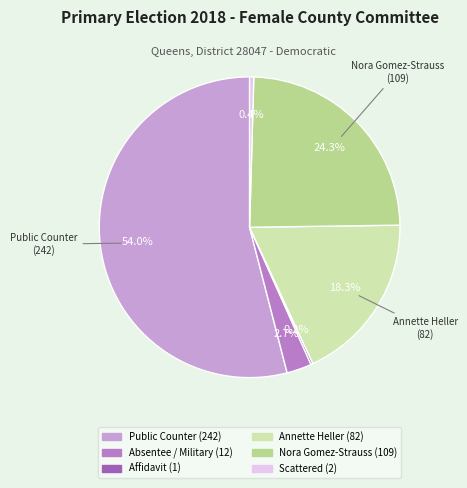

Is there a majority slice in this chart?

Yes